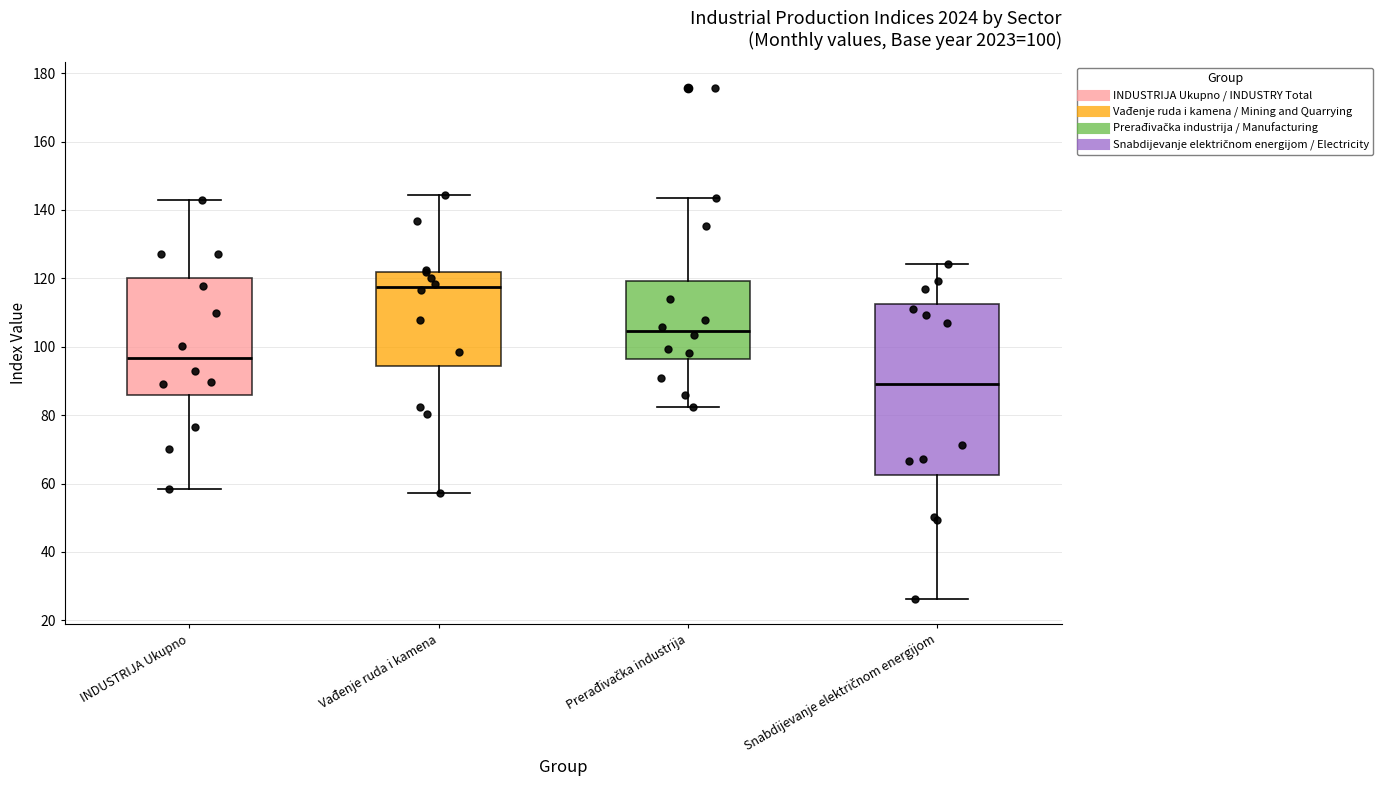

Which box's median line is the highest?

Vađenje ruda i kamena